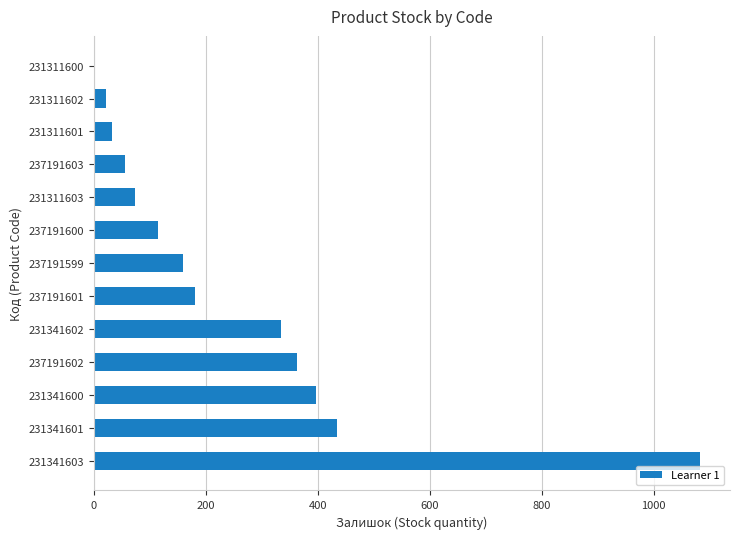

What is the greatest value displayed?

1082